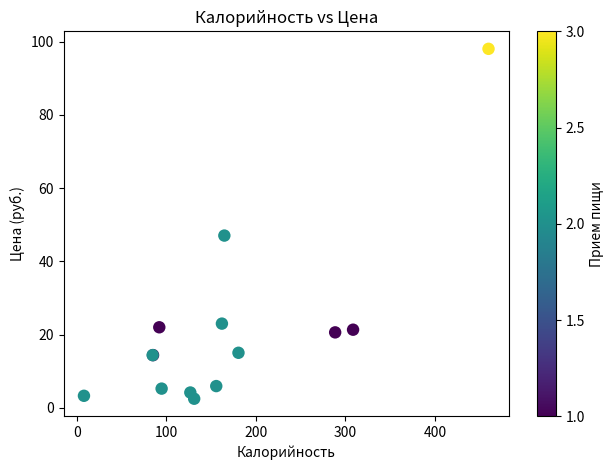

What Y value in the scatter plot is closest to 50?

47.0